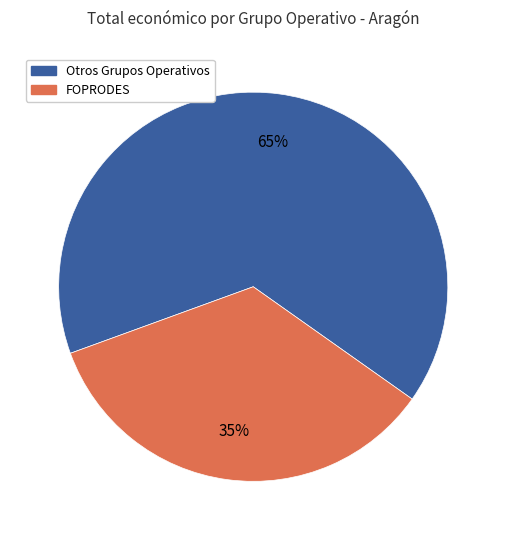

Does any single category account for the majority?

Yes